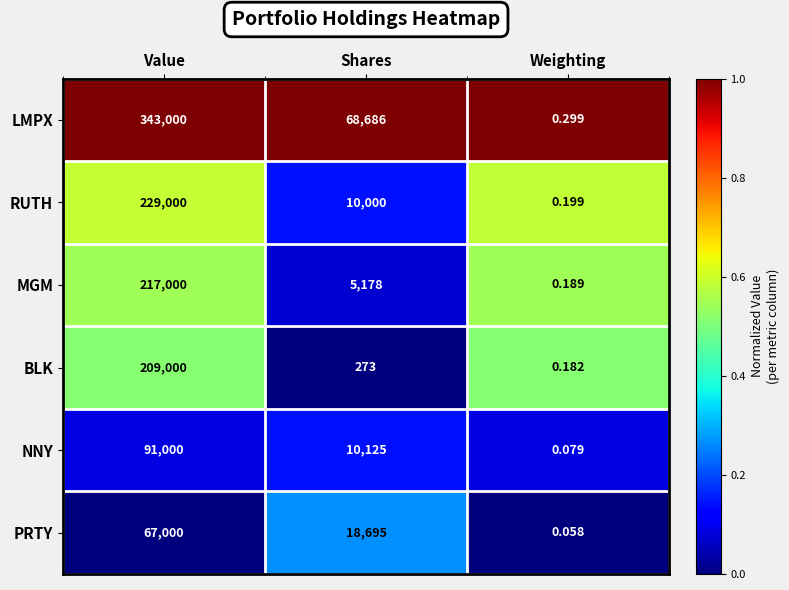

What is the greatest value displayed?

343000.0